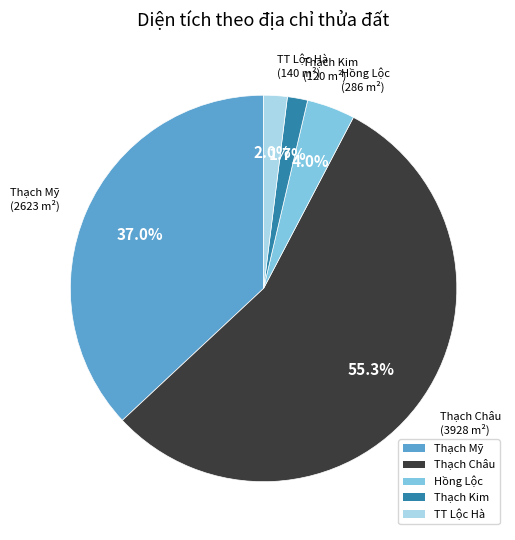

How many segments does this pie chart have?

5